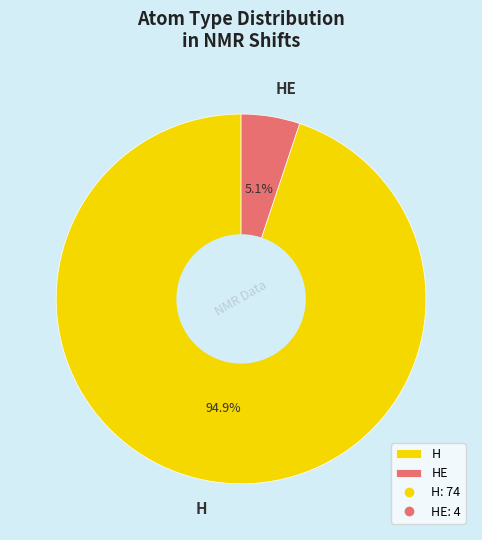

The HE slice represents 5% of the pie. True or false?

True